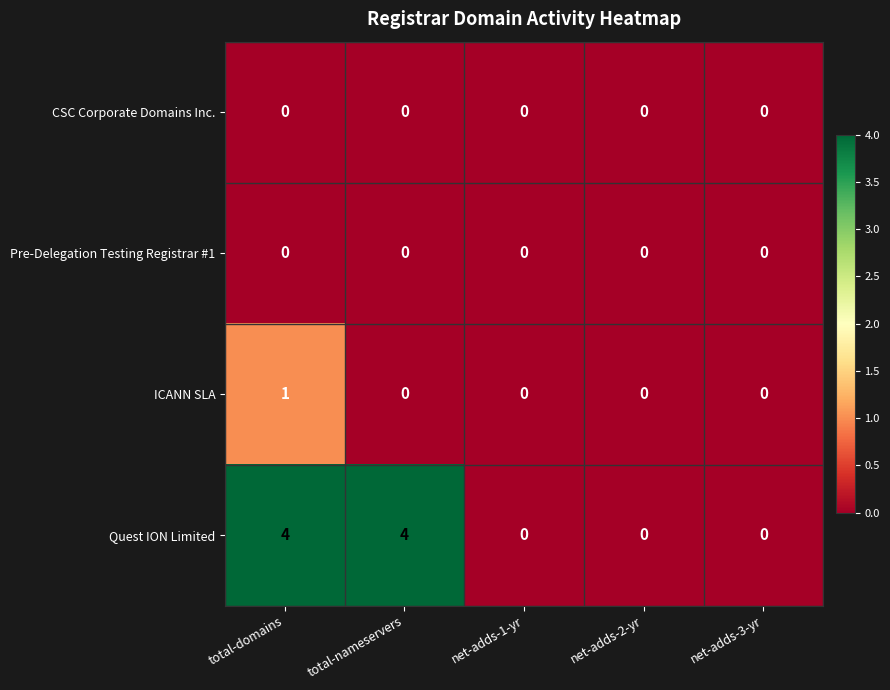

Reading left to right, transcribe all the data shown in this chart.

CSC Corporate Domains Inc.: total-domains=0	total-nameservers=0	net-adds-1-yr=0	net-adds-2-yr=0	net-adds-3-yr=0
Pre-Delegation Testing Registrar #1: total-domains=0	total-nameservers=0	net-adds-1-yr=0	net-adds-2-yr=0	net-adds-3-yr=0
ICANN SLA: total-domains=1	total-nameservers=0	net-adds-1-yr=0	net-adds-2-yr=0	net-adds-3-yr=0
Quest ION Limited: total-domains=4	total-nameservers=4	net-adds-1-yr=0	net-adds-2-yr=0	net-adds-3-yr=0